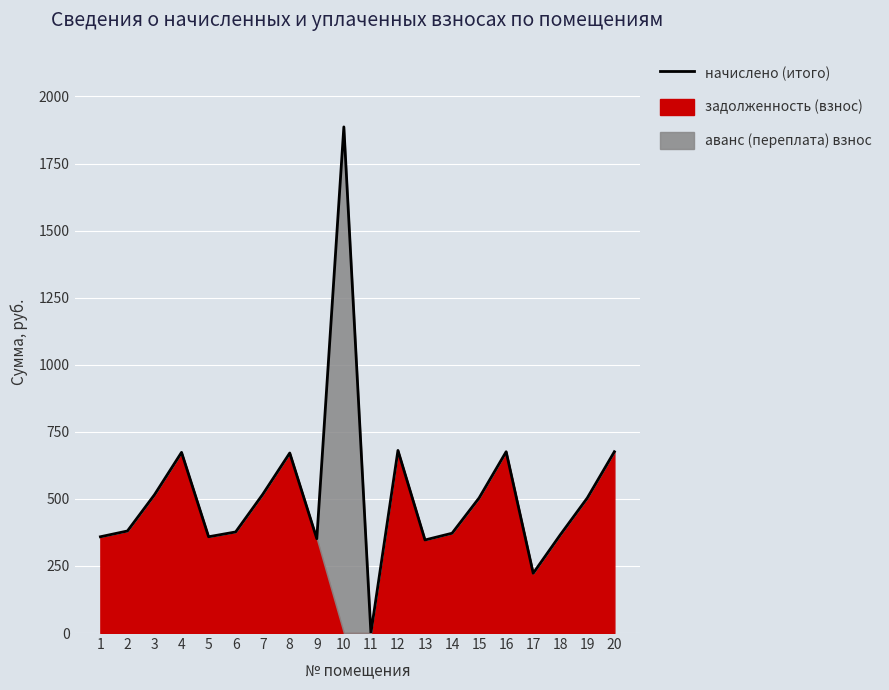

Reading left to right, transcribe all the data shown in this chart.

1=358.8	2=380.3	3=515.5	4=673.3	5=358.8	6=376.7	7=516.7	8=671.0	9=351.6	10=1886.4	11=0.0	12=680.5	13=346.8	14=372.0	15=503.5	16=675.7	17=222.8	18=366.0	19=503.5	20=675.7